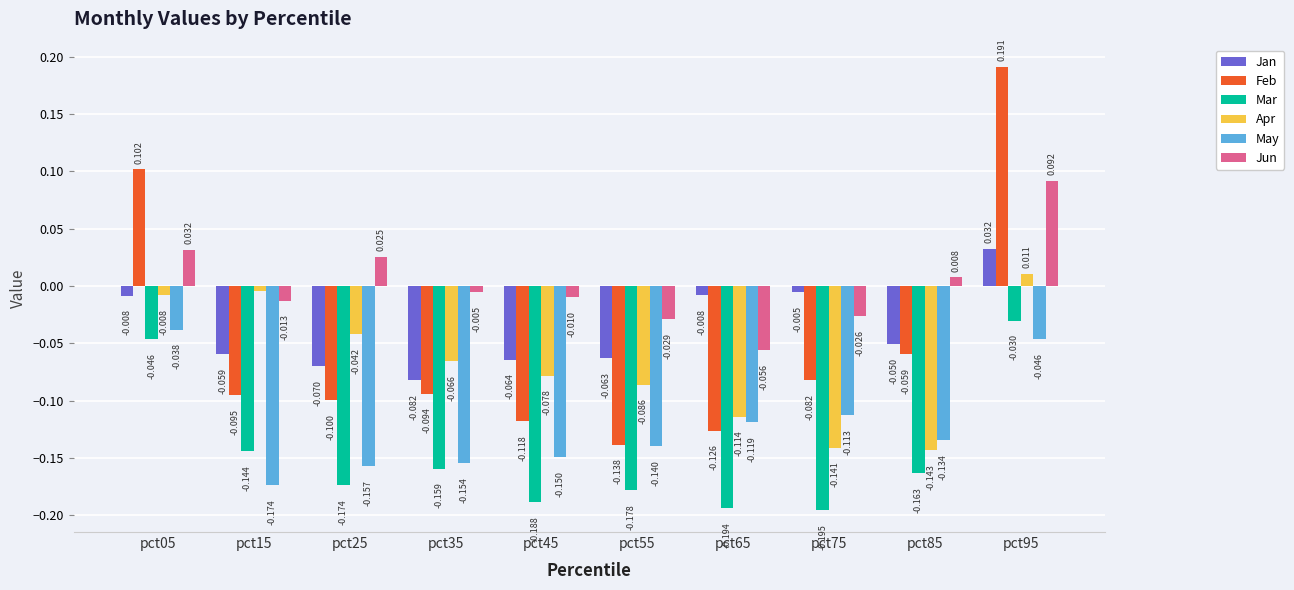

Which series has the largest total across all categories?

Jun